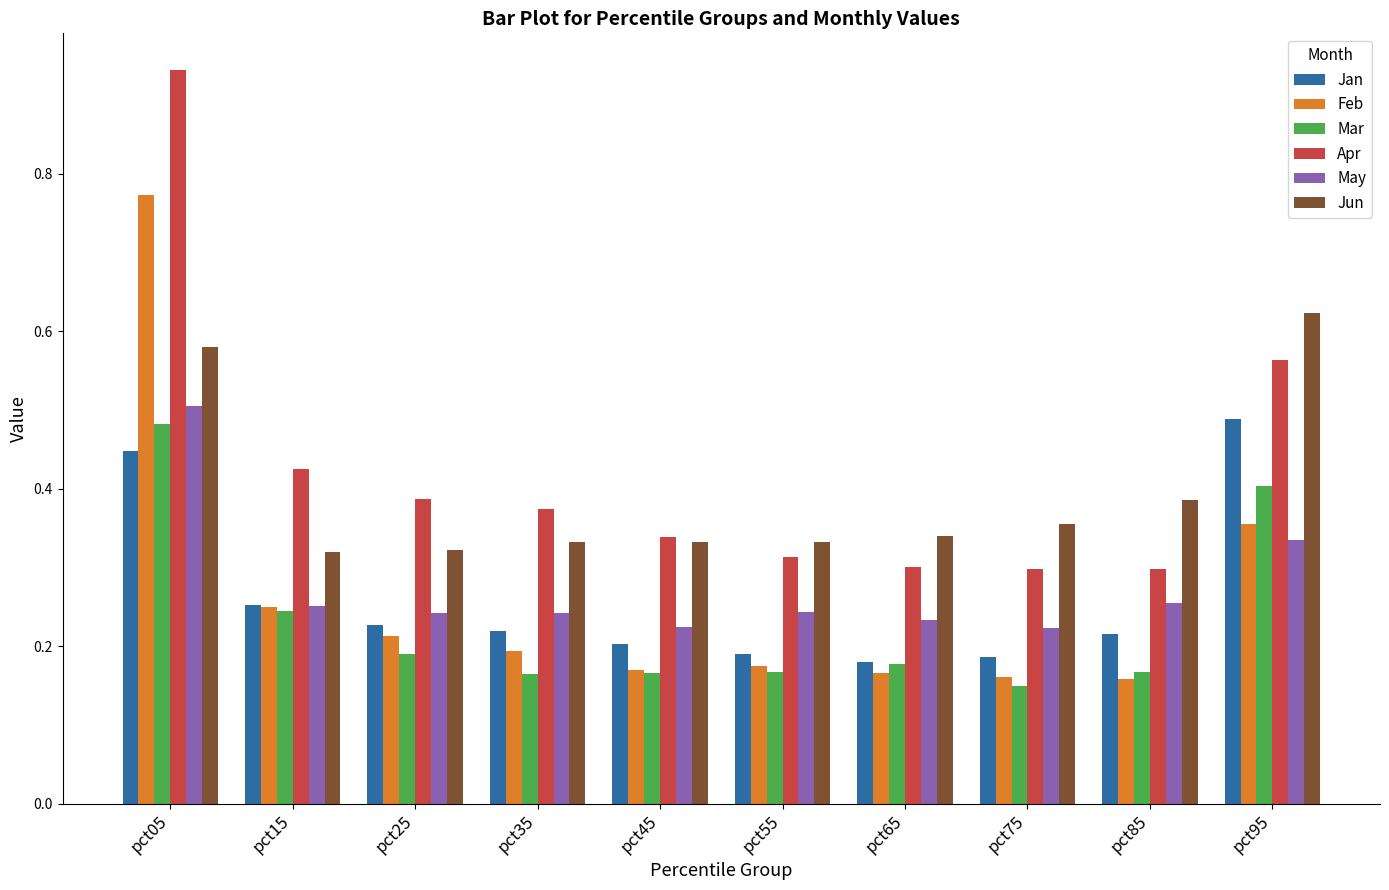

What is the total value across all series at pct45?

1.4